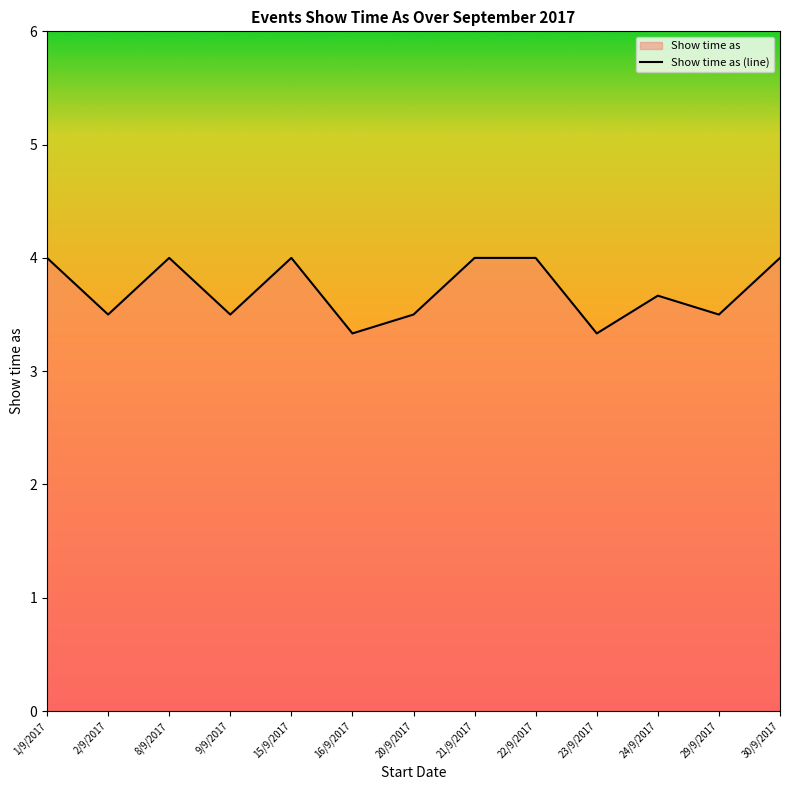

Reading right to left, extract all data points from this chart.

30/9/2017=4.0	29/9/2017=3.5	24/9/2017=3.7	23/9/2017=3.3	22/9/2017=4.0	21/9/2017=4.0	20/9/2017=3.5	16/9/2017=3.3	15/9/2017=4.0	9/9/2017=3.5	8/9/2017=4.0	2/9/2017=3.5	1/9/2017=4.0